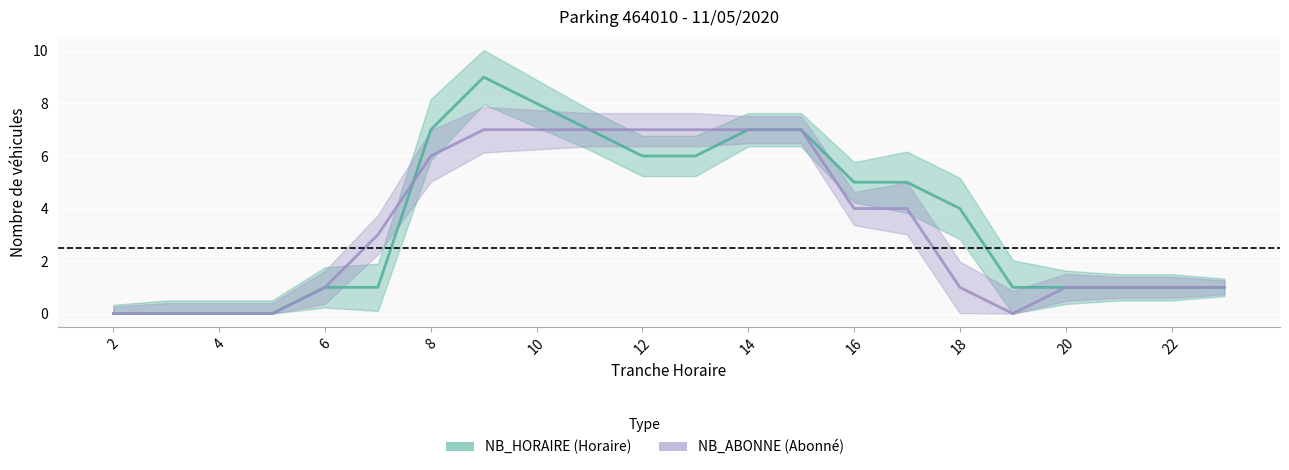

At which label does NB_ABONNE reach its minimum?

2